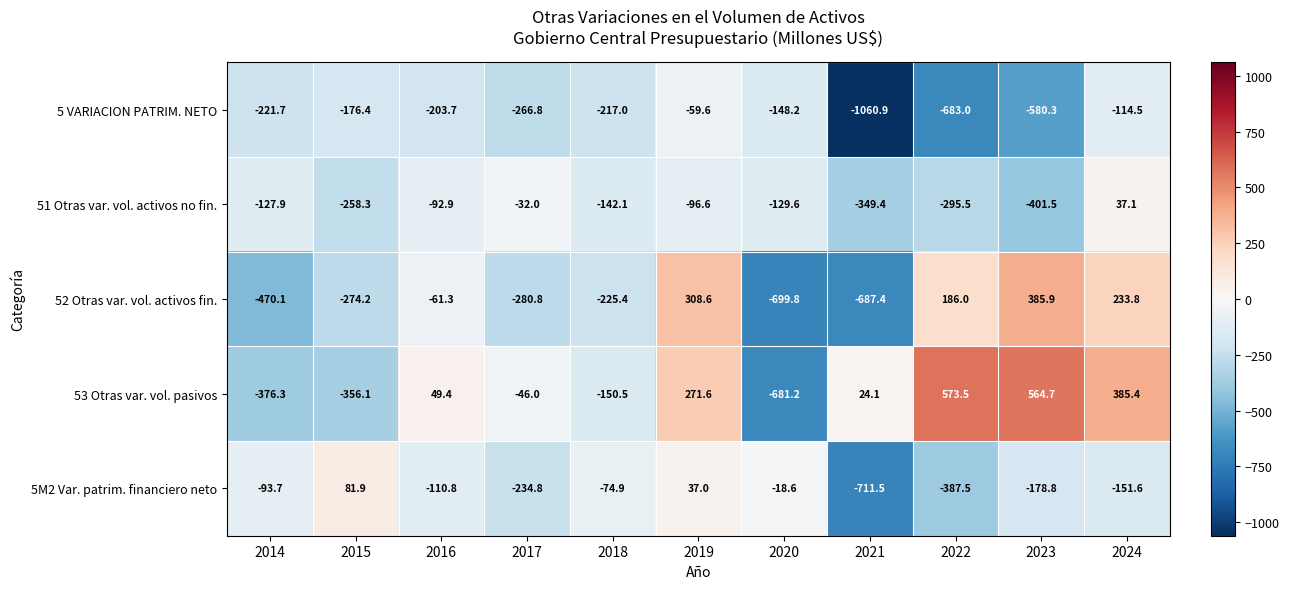

At which category does the chart reach its minimum across all series?

2021